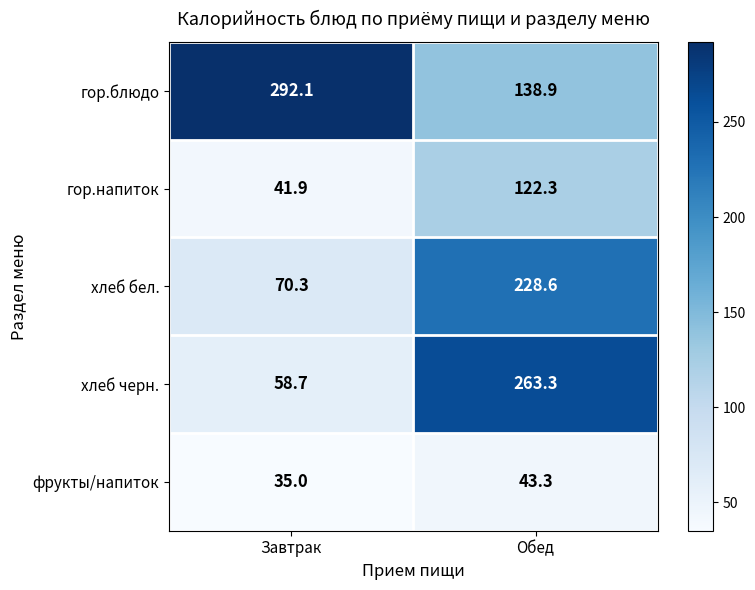

Which series has the largest total across all categories?

гор.блюдо